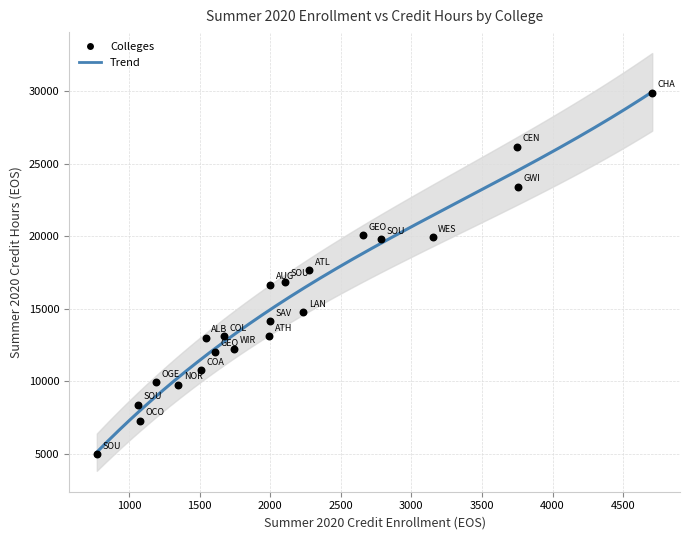

What is the range of X values (max minus min)?

3934